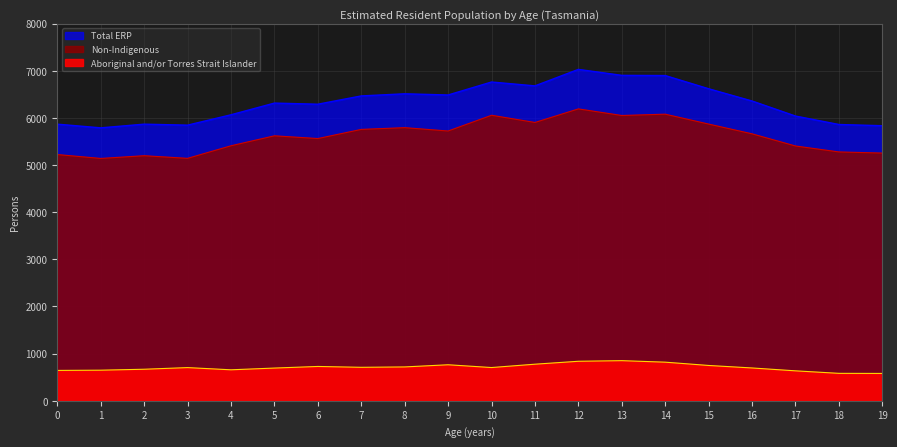

What is the maximum value shown in the chart?

7029